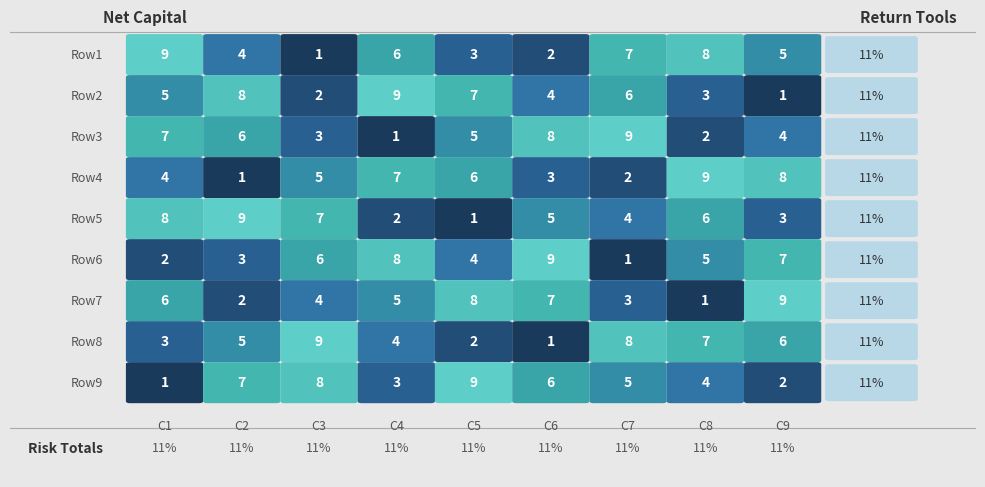

Rank the series by their maximum value, from lowest to highest.

Row1, Row2, Row3, Row4, Row5, Row6, Row7, Row8, Row9